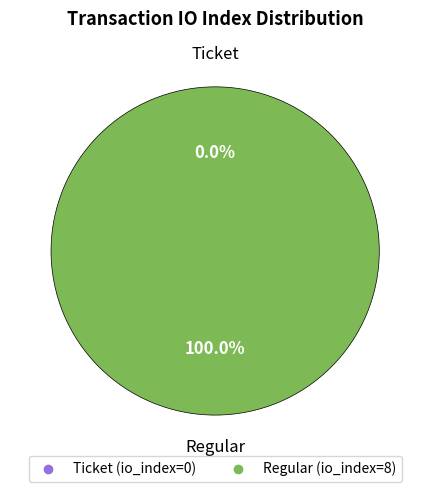

True or false: Regular tx accounts for 100% of the total.

True